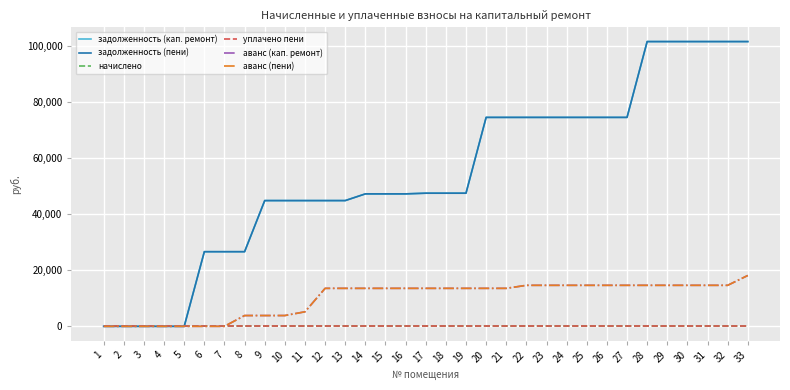

Does the chart have visible grid lines?

Yes